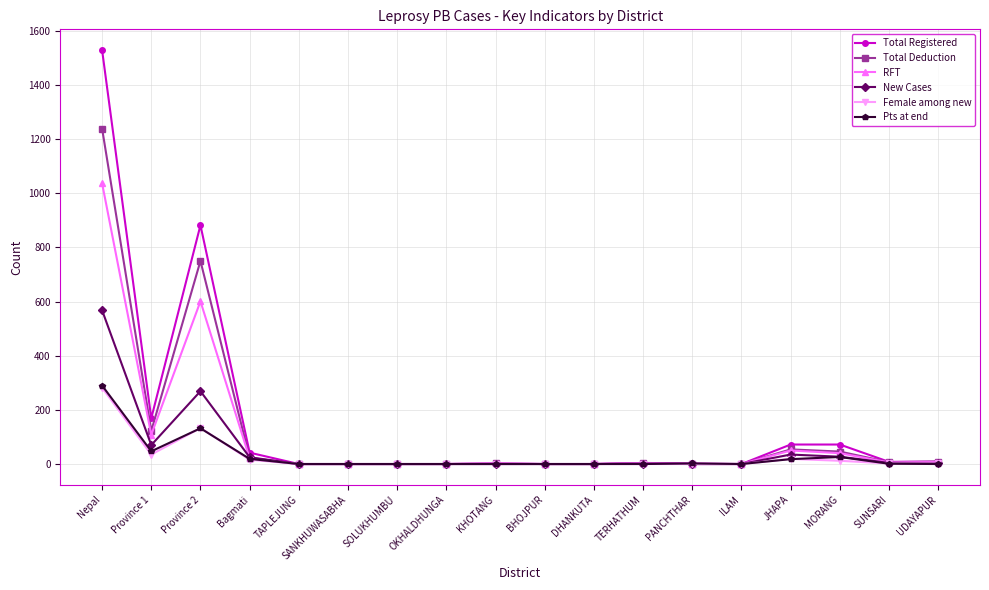

Is this an area chart (filled region under the line)?

No